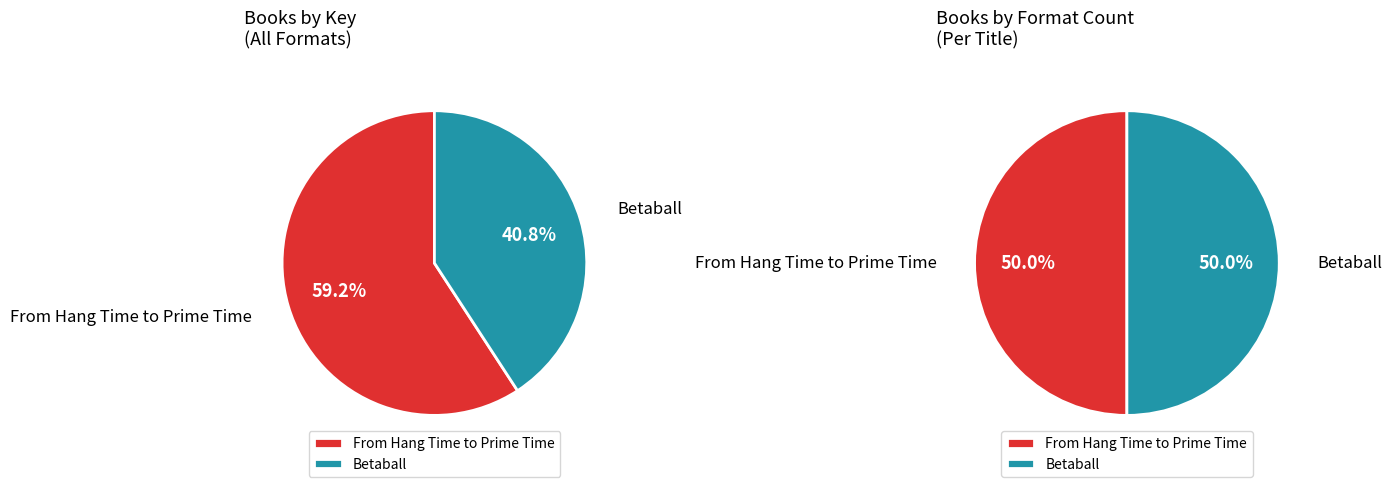

Which category has the biggest portion of the pie?

From Hang Time to Prime Time